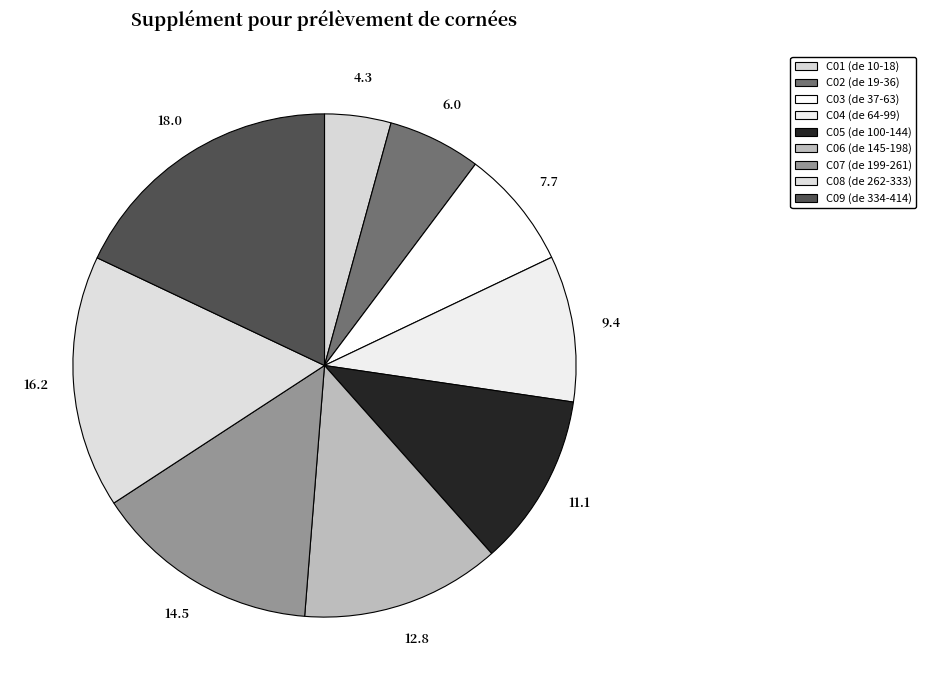

How many segments does this pie chart have?

9